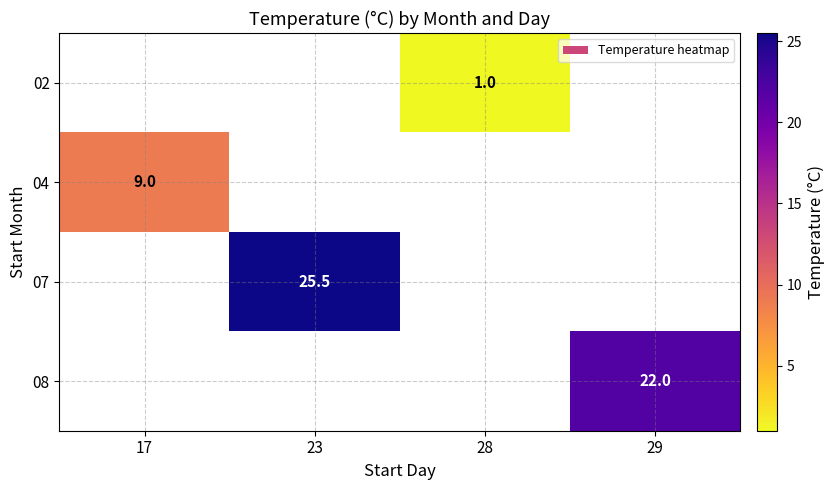

The 02 series shows 1.0 at 28. True or false?

True